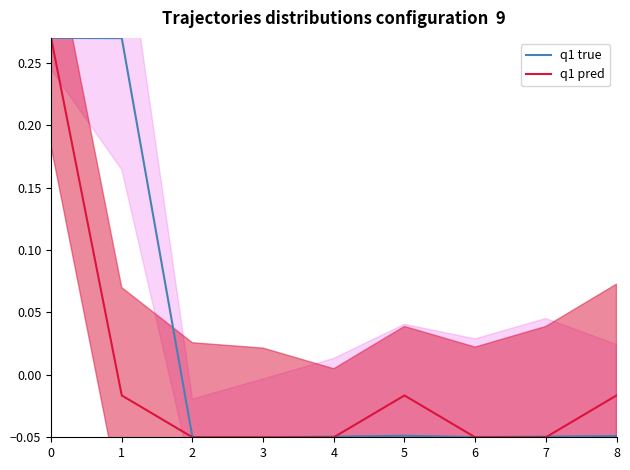

What is the total value across all series at 1?

0.3